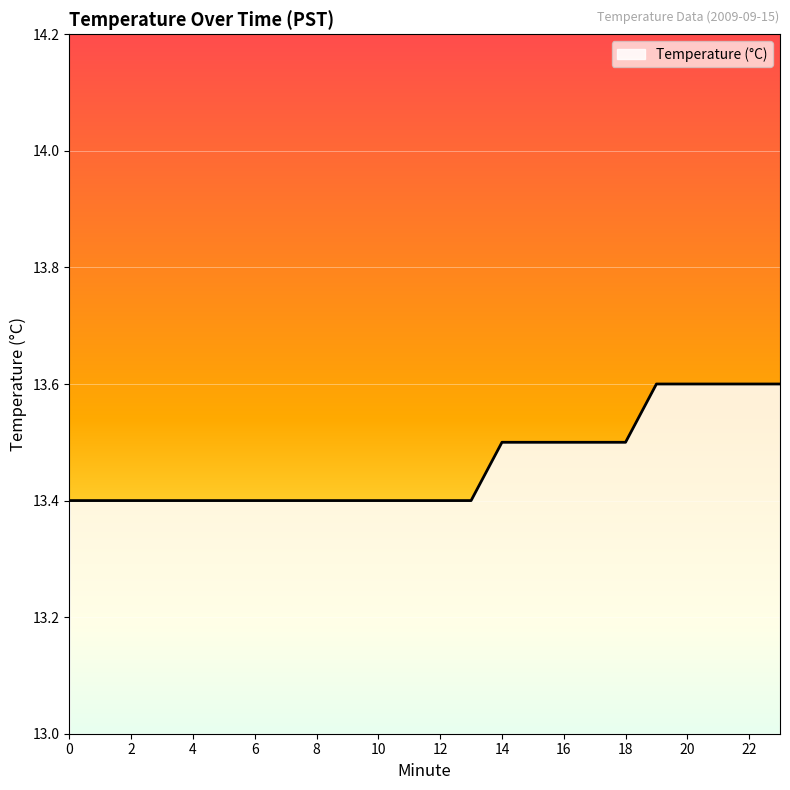

What is the difference between the maximum and second lowest values?

0.2